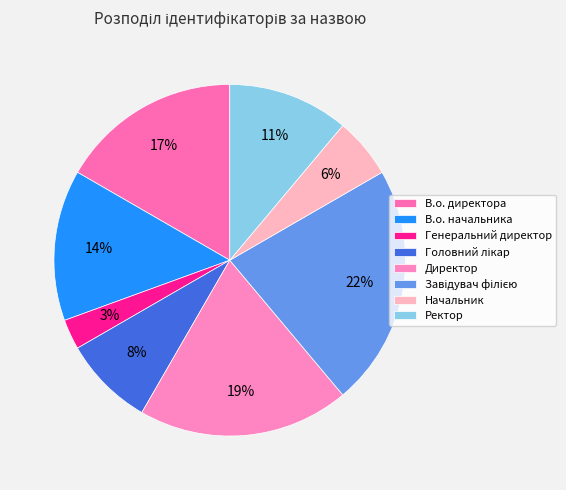

Rank the categories by value from highest to lowest.

Завідувач філією, Директор, В.о. директора, В.о. начальника, Ректор, Головний лікар, Начальник, Генеральний директор